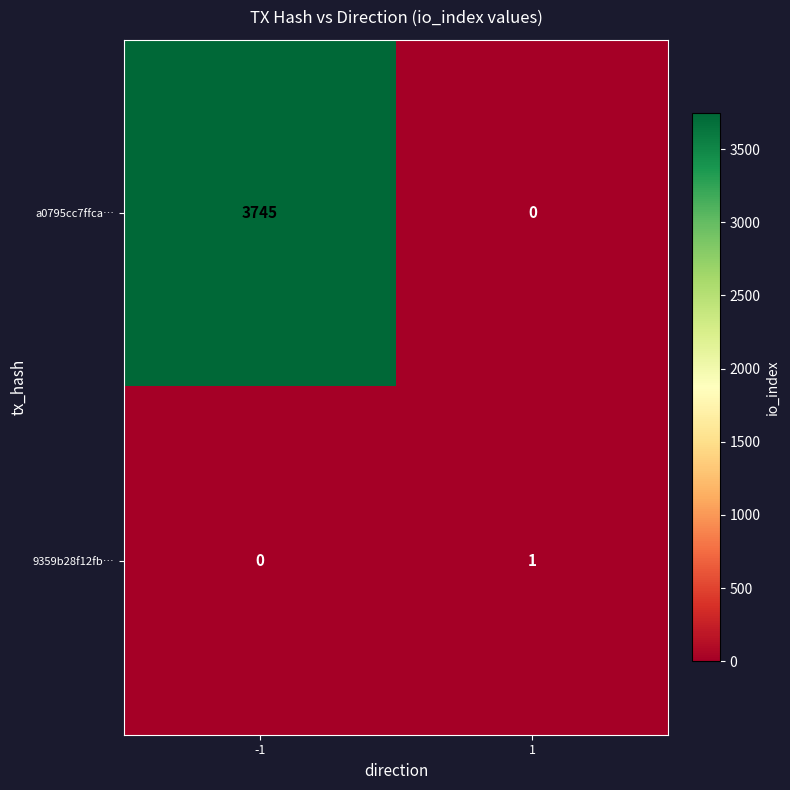

What is the total value across all series at -1?

3745